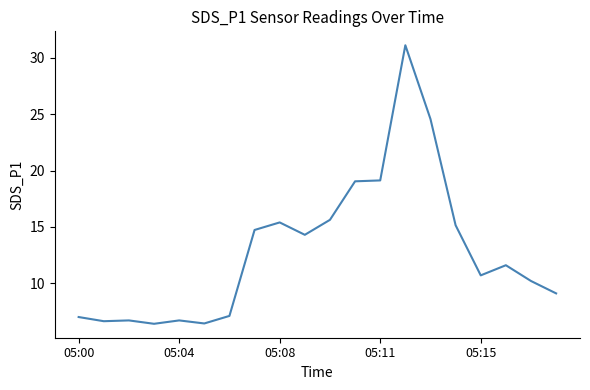

What is the maximum value shown in the chart?

31.1